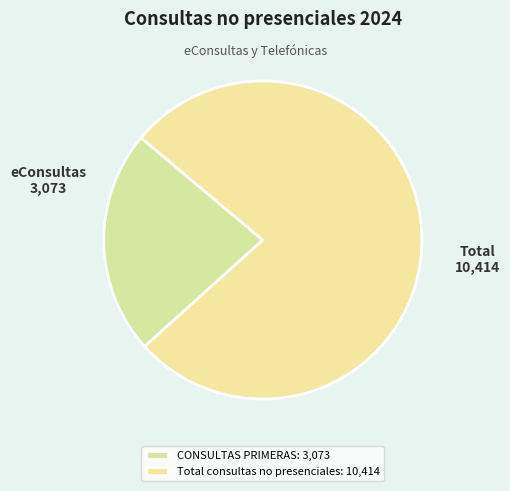

Count the number of slices in the pie.

2